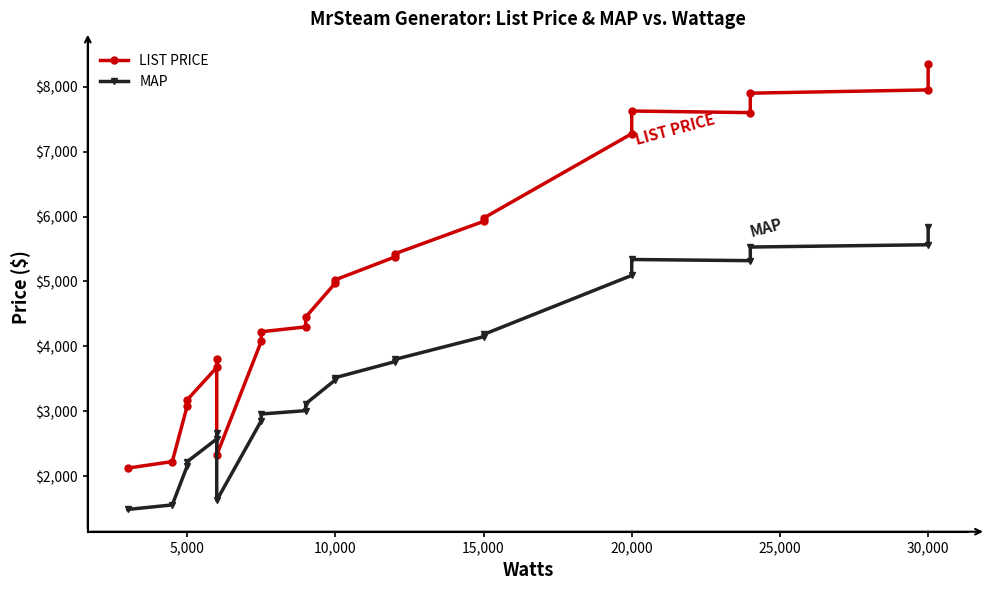

What is the label of the 16th point from the left?

15,000